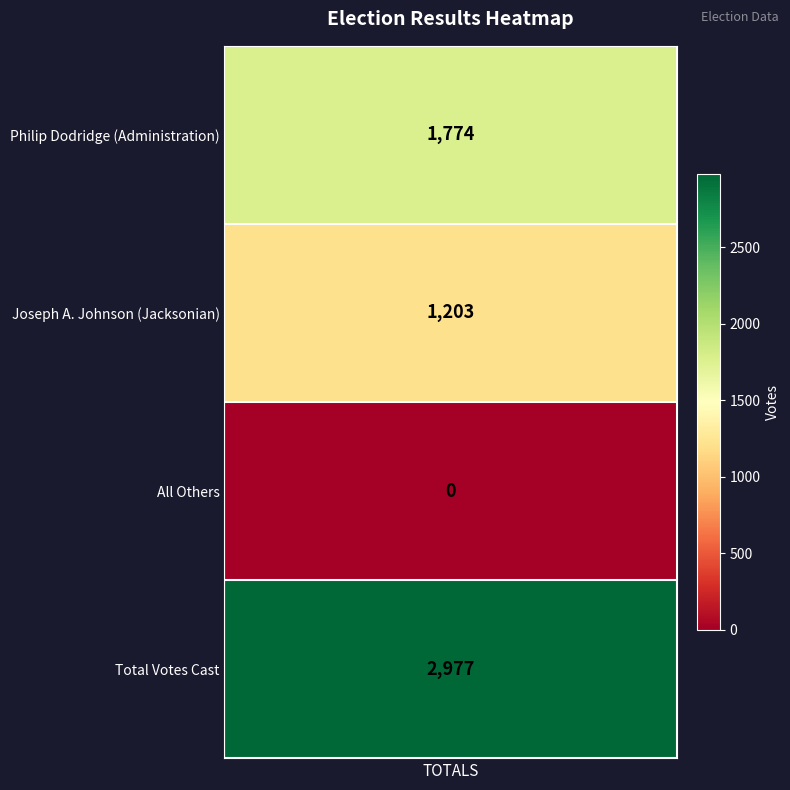

Which has a higher value, 3 or 2?

3